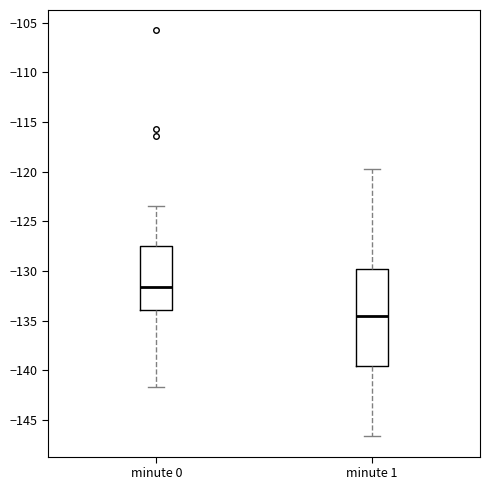

Reading left to right, transcribe this box plot: for each box, give where its median line is, the range the box spans, and where its two whiskers end, as read against the y-axis. The values are not printed on the chart, so give them approximately, as read against the axis.

minute 0: median -131.5, box -134.0 to -127.5, whiskers -141.5 to -123.5
minute 1: median -134.5, box -139.5 to -130.0, whiskers -146.5 to -120.0